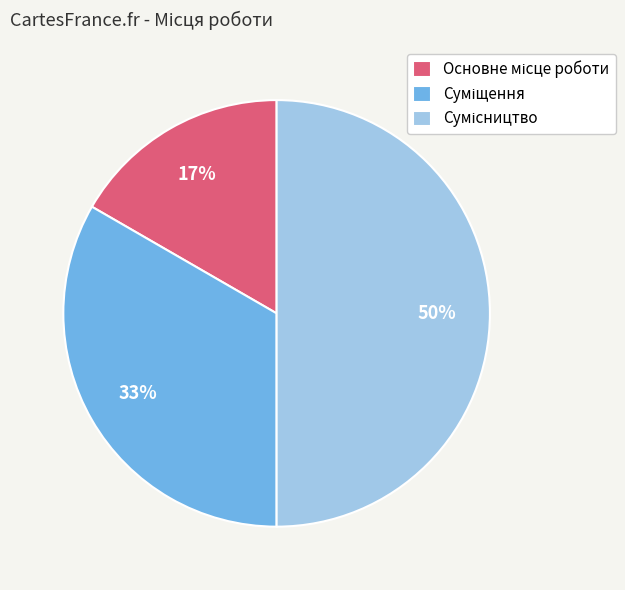

To the nearest percent, what is the difference between the largest and smallest slice percentages?

33%